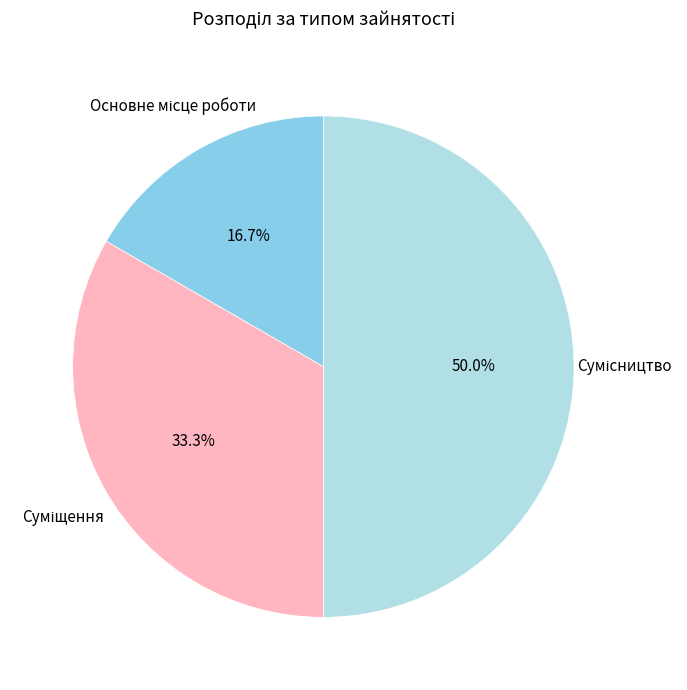

How many slices are in this pie chart?

3